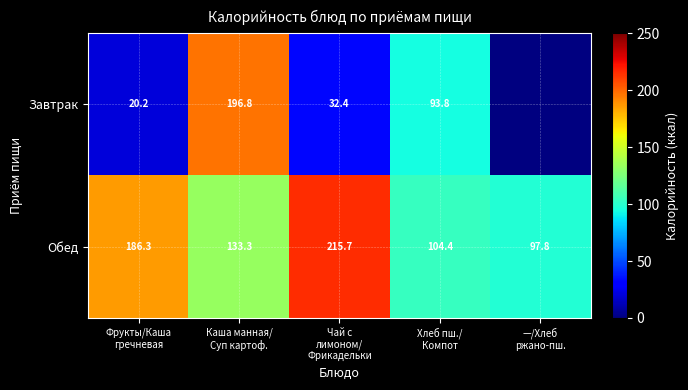

What is the sum of all Обед values?

737.5